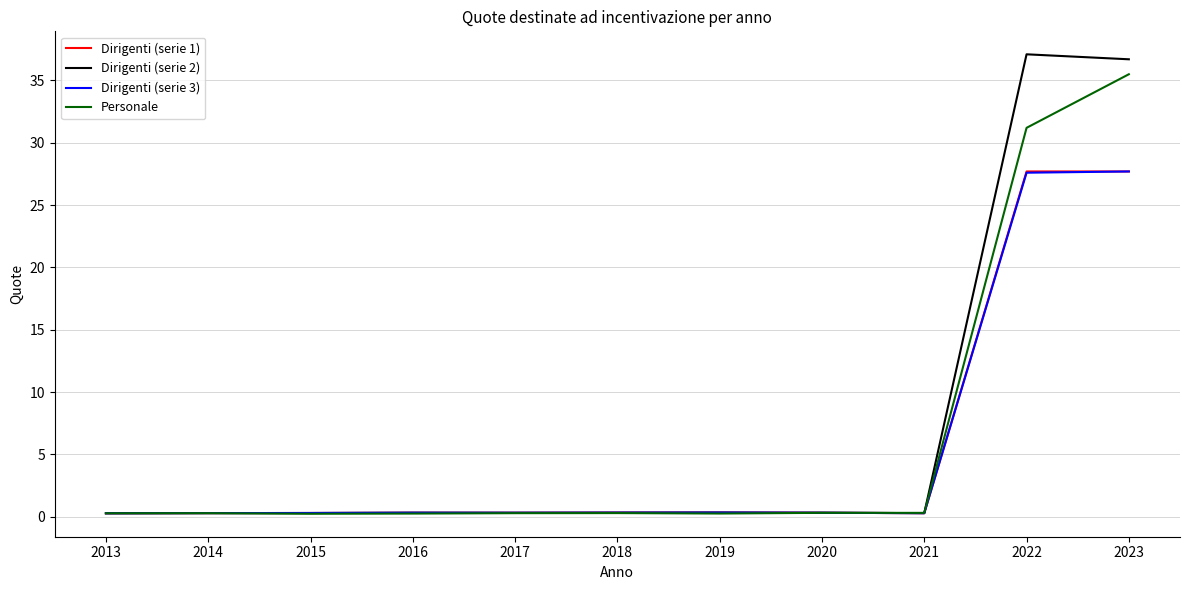

At which category is the sum across all series the highest?

2023